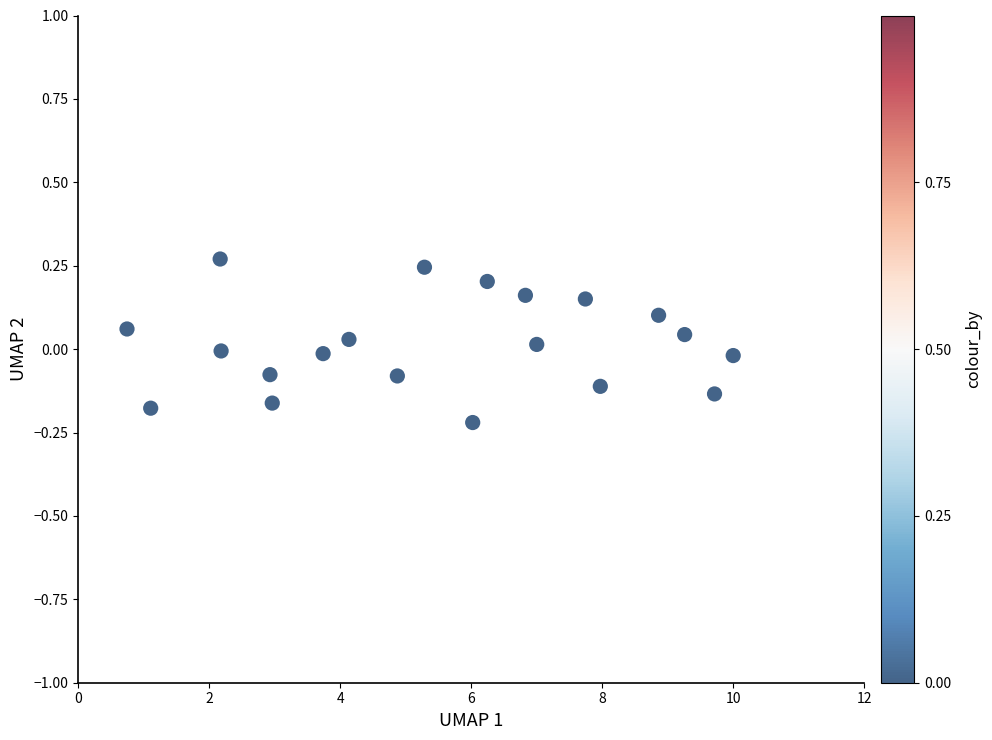

What is the range of Y values (max minus min)?

0.5